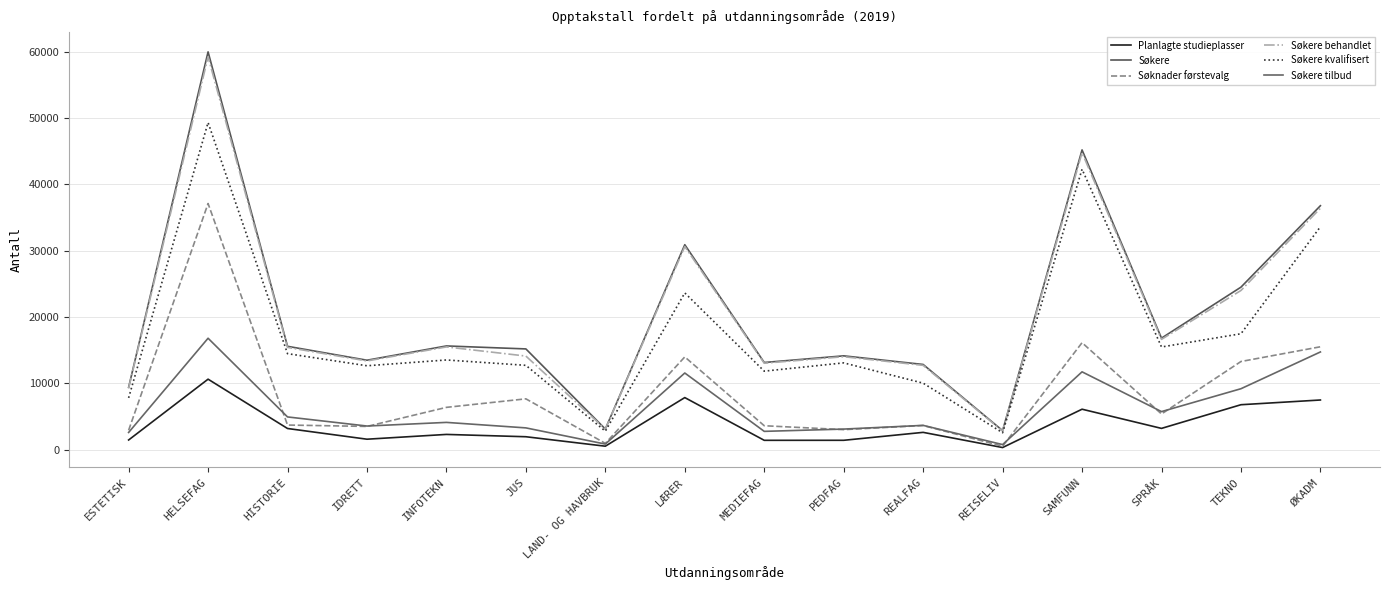

How many interior local peaks does the Søkere series have?

5